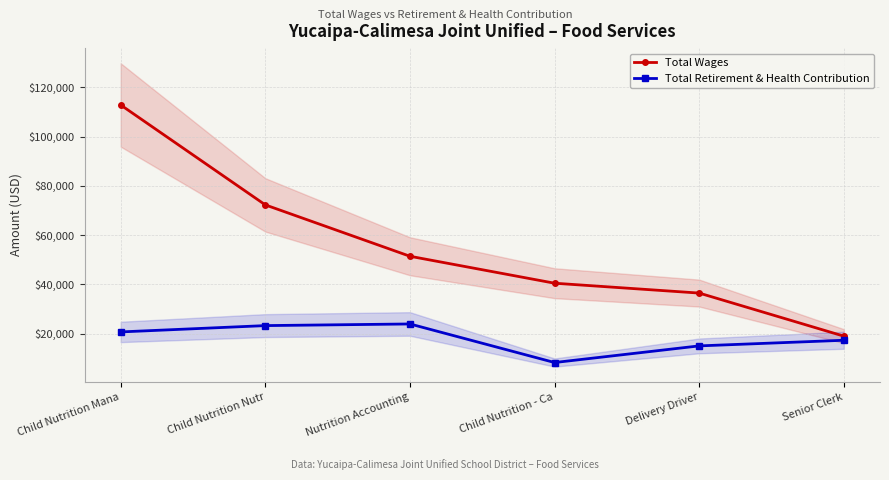

What is the maximum value shown in the chart?

112818